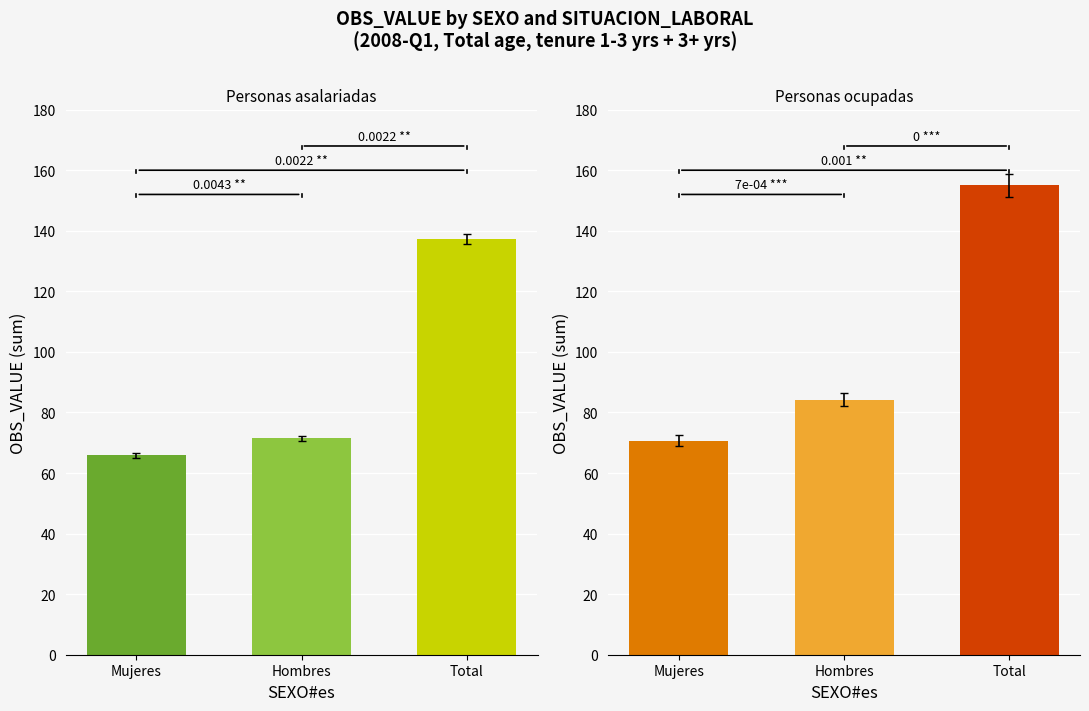

What is the maximum value shown in the chart?

155.0